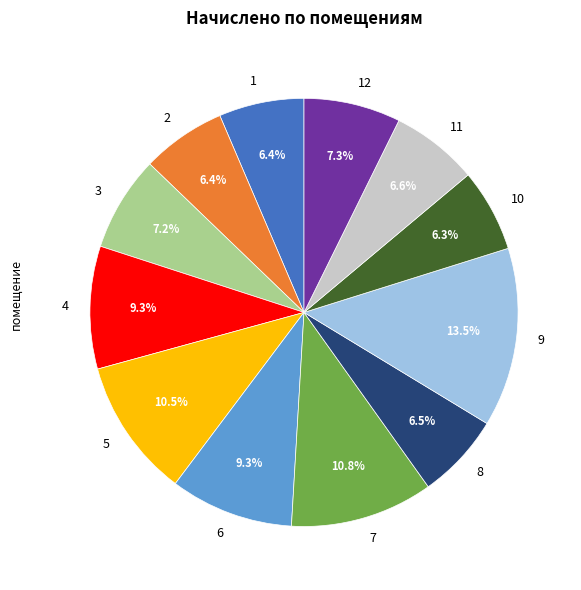

Does any single category account for the majority?

No